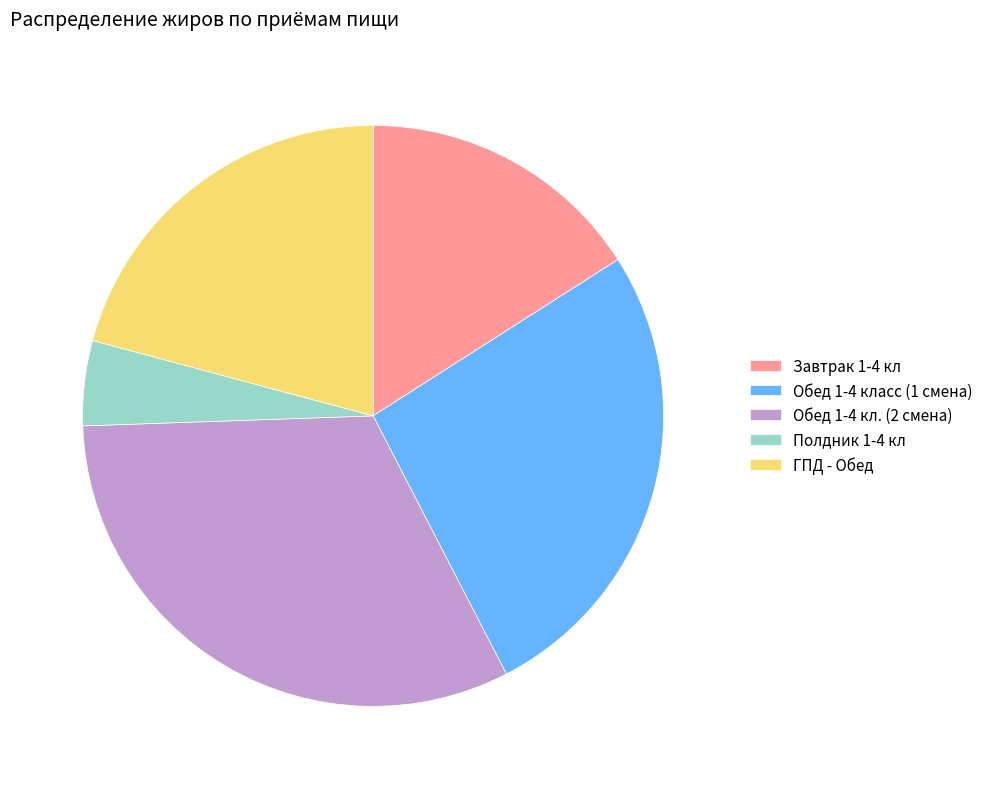

How many slices are in this pie chart?

5